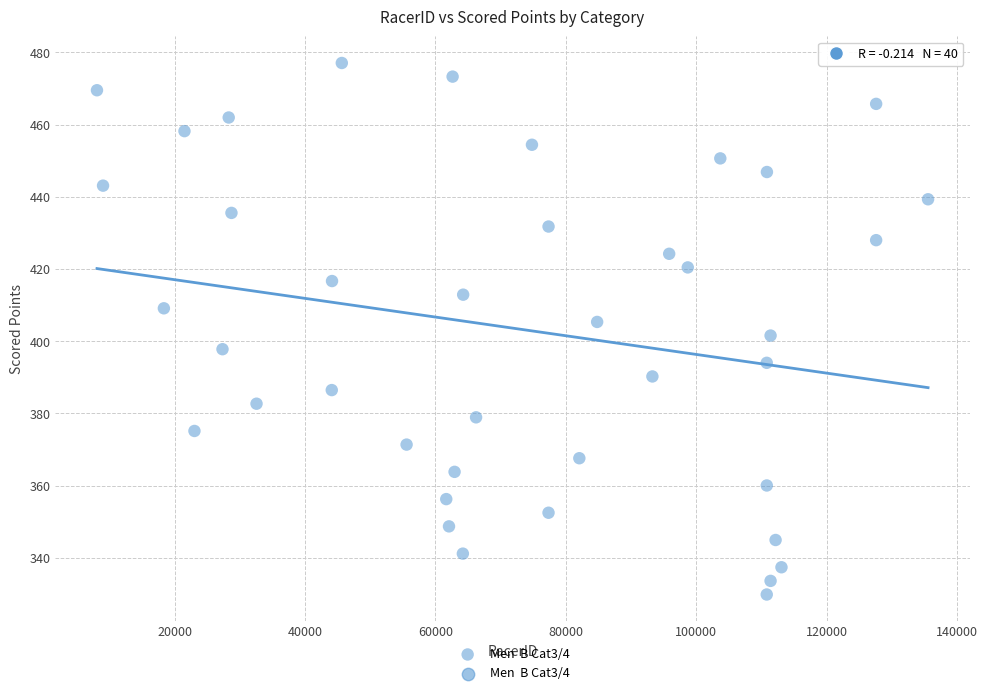

What is the range of Y values (max minus min)?

147.2